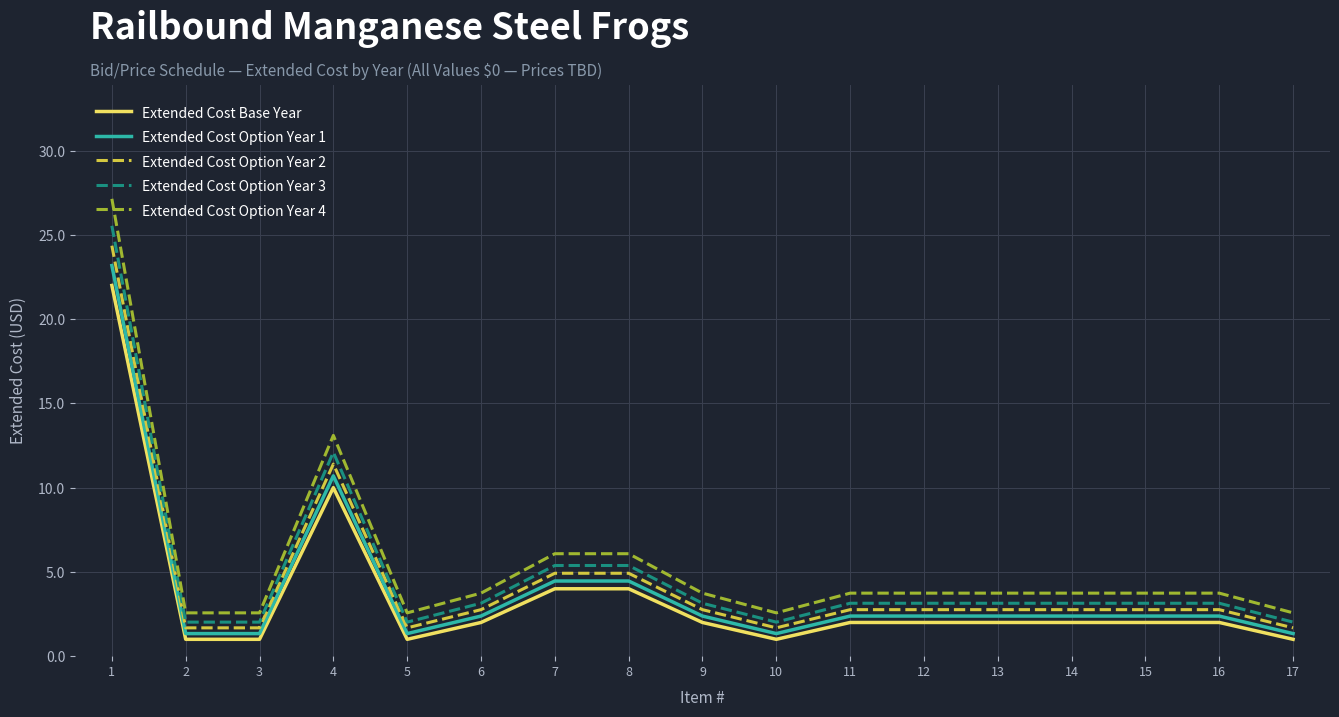

What are all the series names shown in the legend?

Extended Cost Base Year, Extended Cost Option Year 1, Extended Cost Option Year 2, Extended Cost Option Year 3, Extended Cost Option Year 4